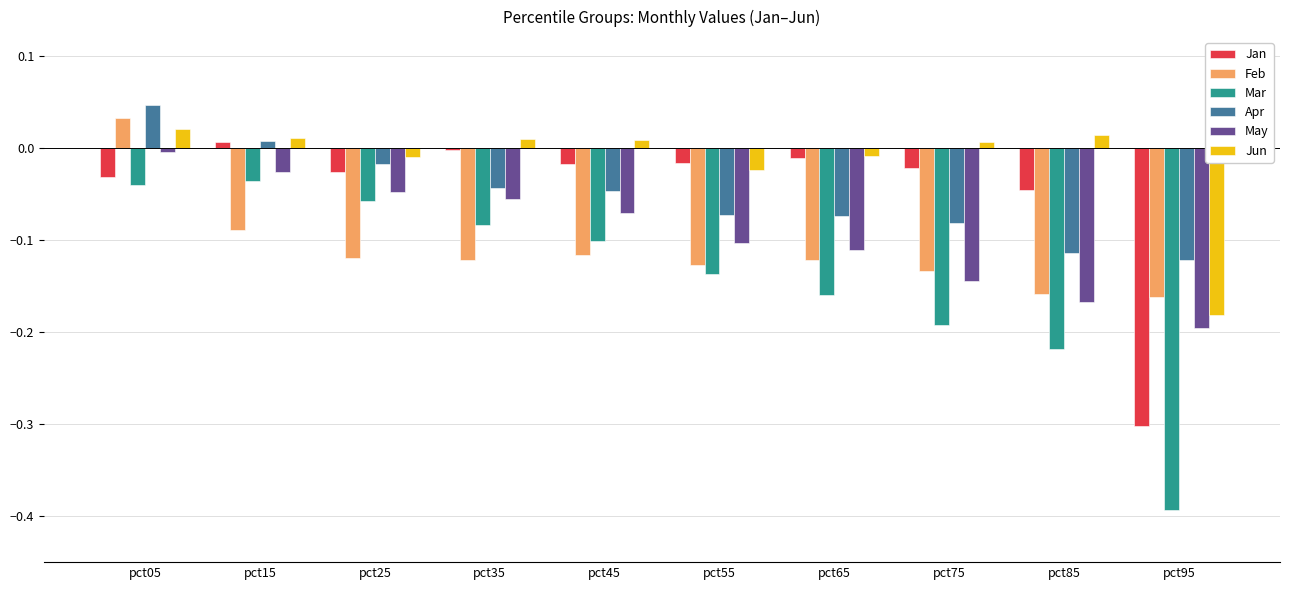

The Jan series shows 0.0 at pct15. True or false?

True